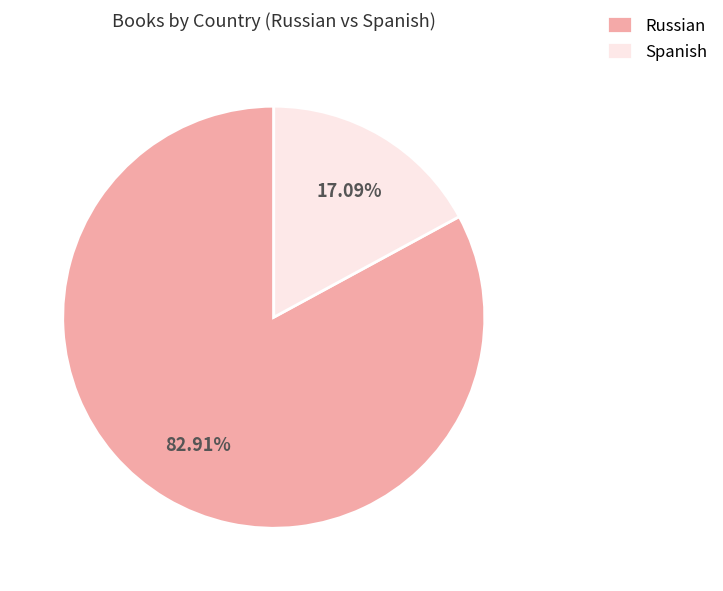

True or false: Spanish accounts for 17% of the total.

True